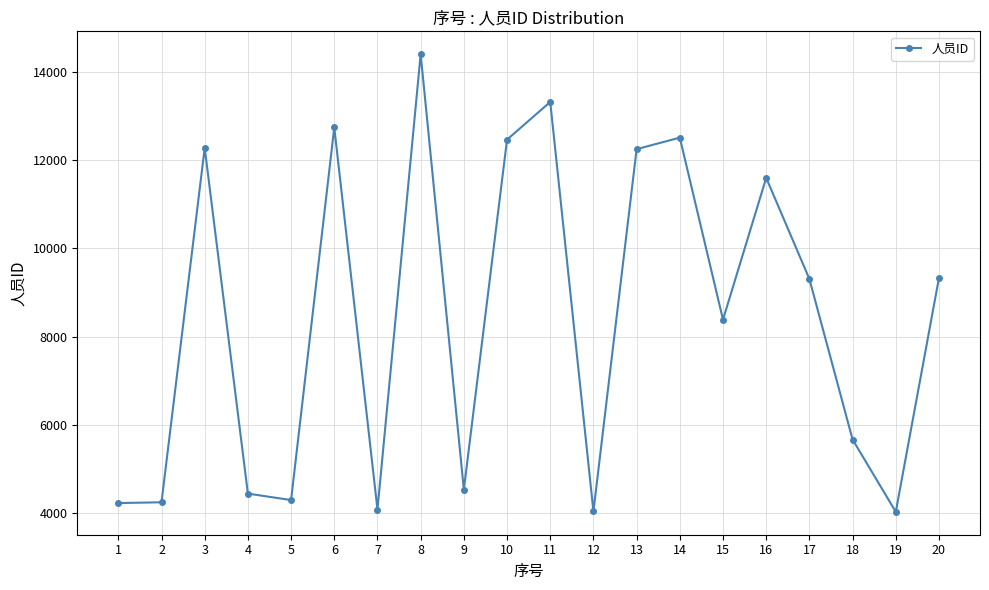

How many points are higher than both their immediate neighbors (excluding endpoints)?

6